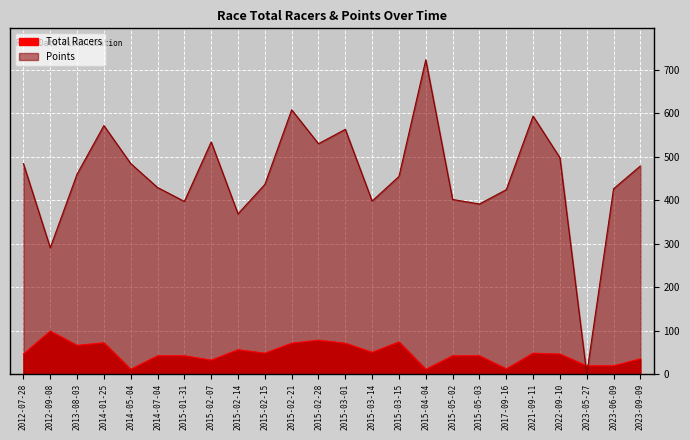

What is the sum of the Total Racers values at 2014-01-25 and 2023-06-09?

91.0